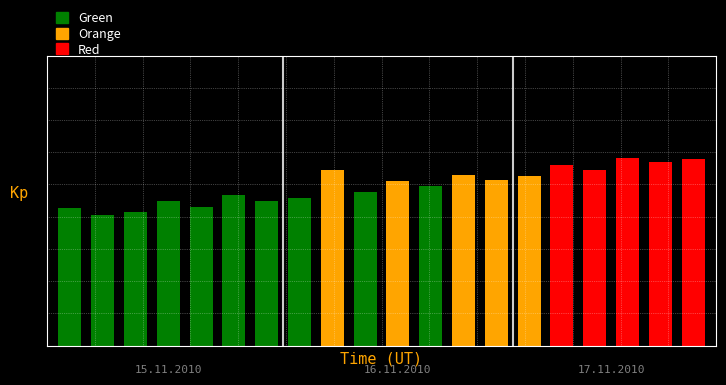

Does the chart contain any negative values?

No